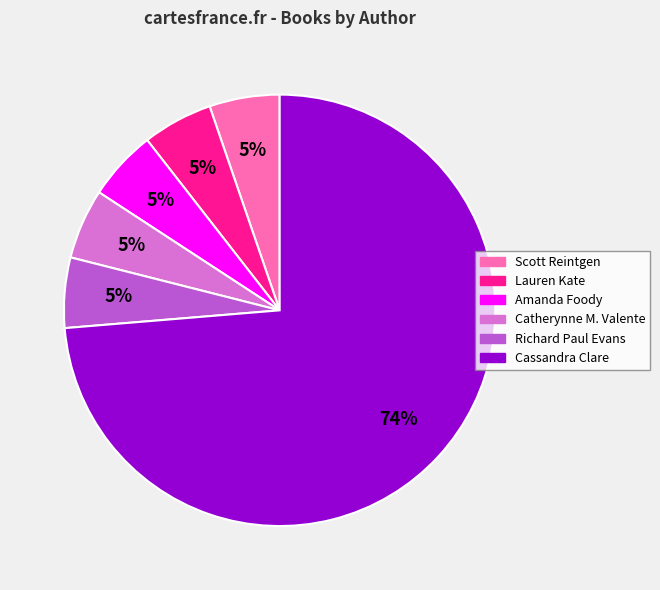

Does any single category account for the majority?

Yes